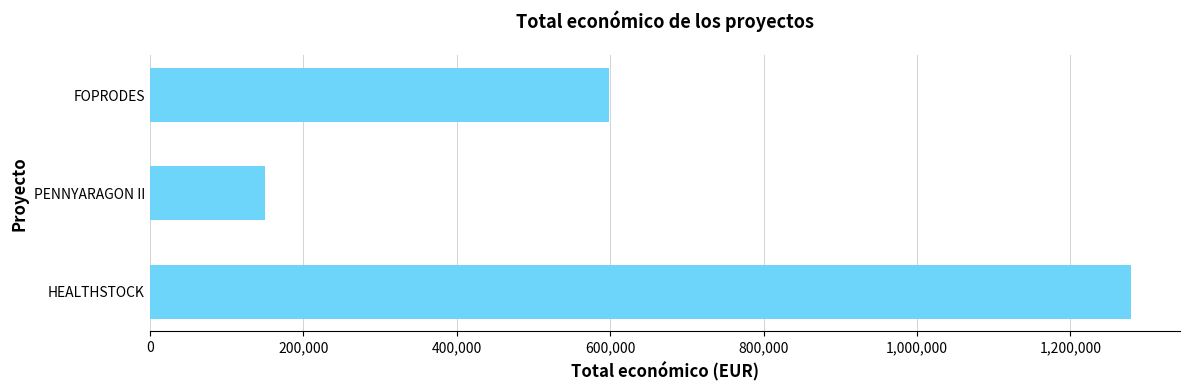

Between PENNYARAGON II and HEALTHSTOCK, which is larger?

HEALTHSTOCK